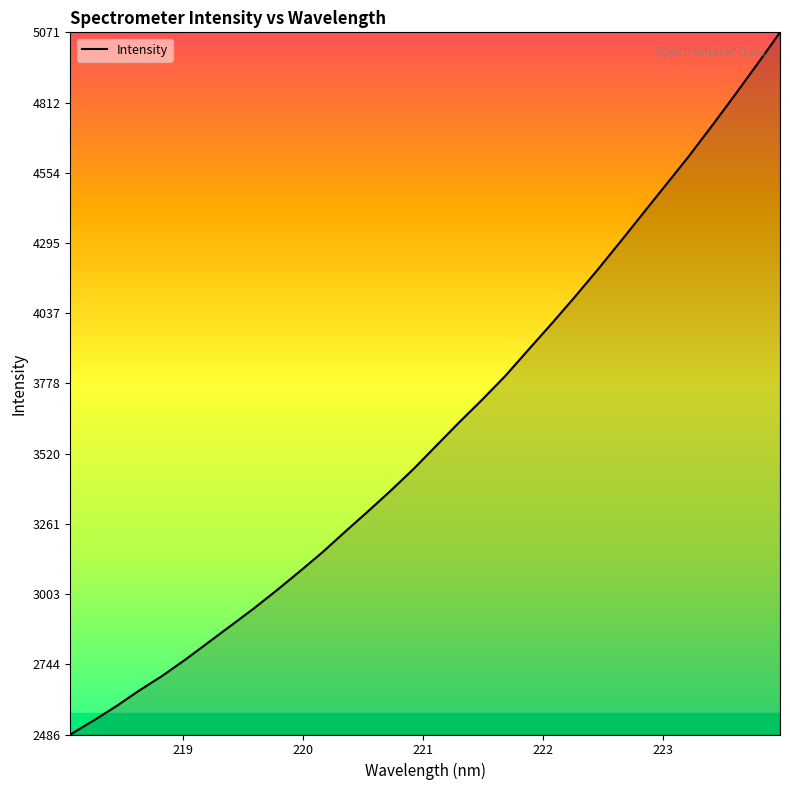

What is the maximum value shown in the chart?

5070.5